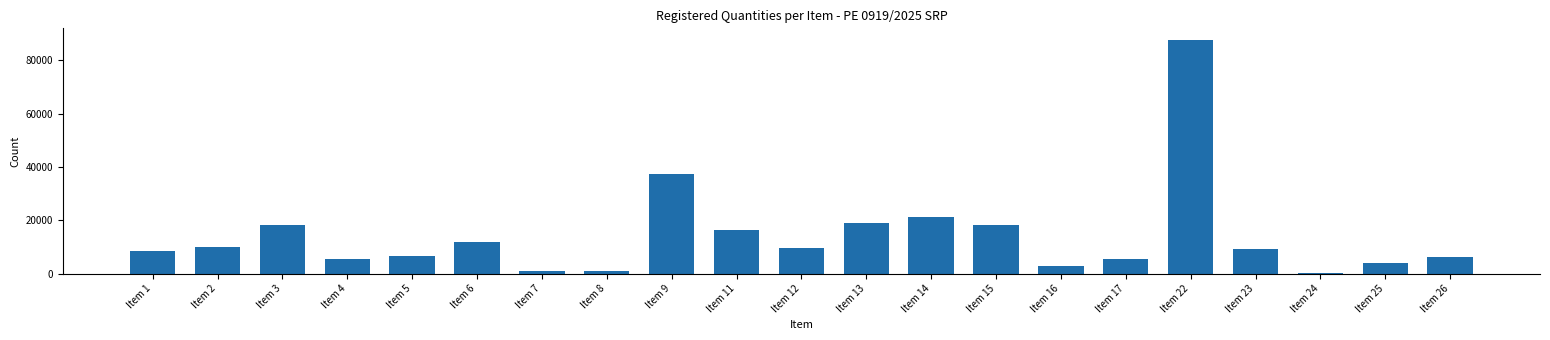

At which label is the value closest to 43977?

Item 9